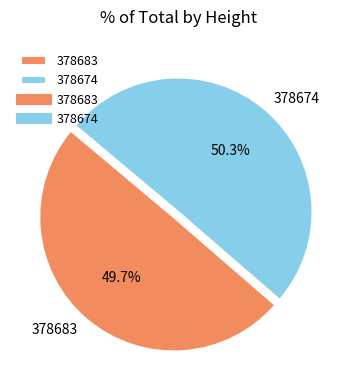

Rank the categories by value from lowest to highest.

378683, 378674